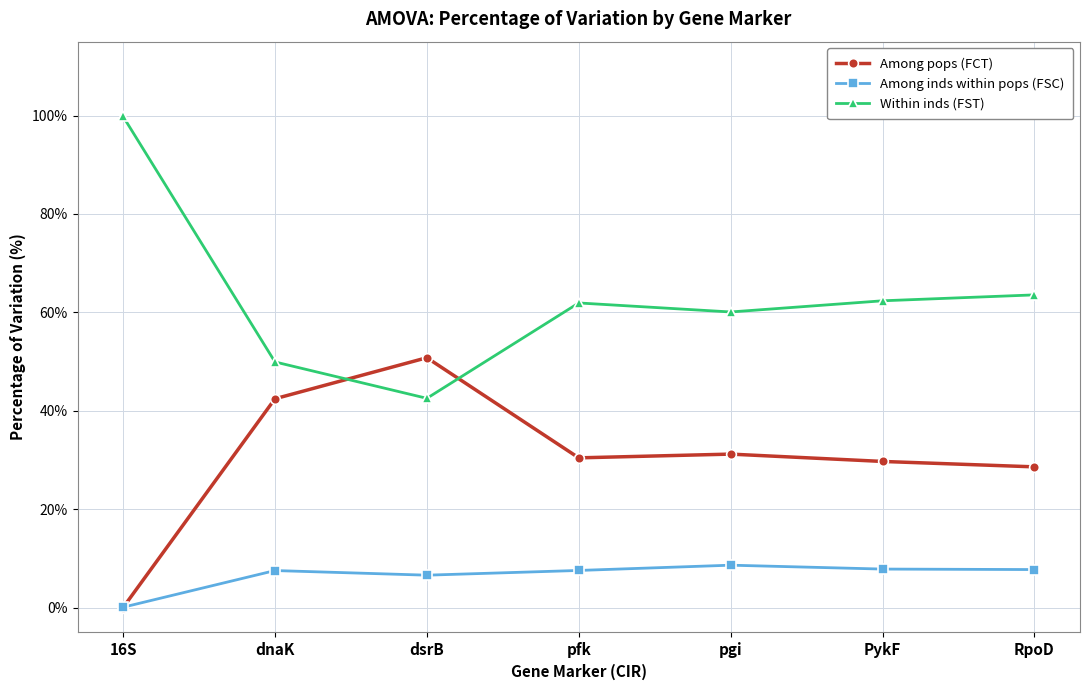

What value does the Among pops (FCT) series have at dnaK?

42.5